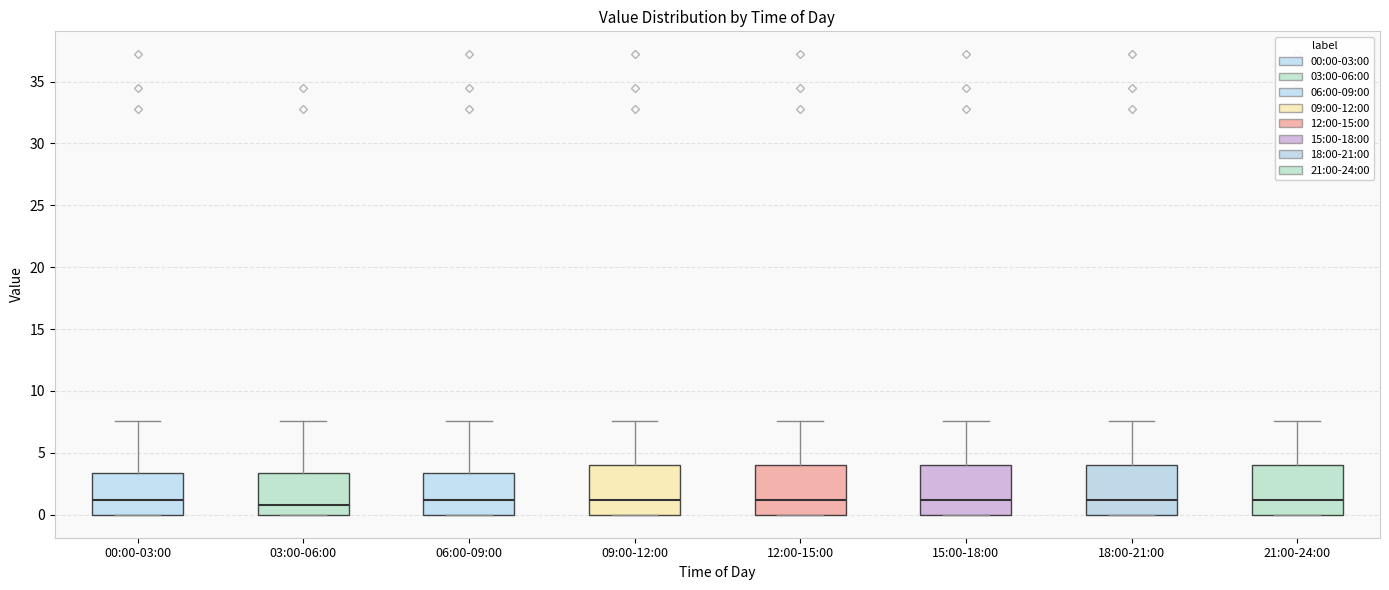

Where is the upper edge of the box for 12:00-15:00 on the y-axis? The values are not printed on the chart, so give them approximately, as read against the axis.

4.0